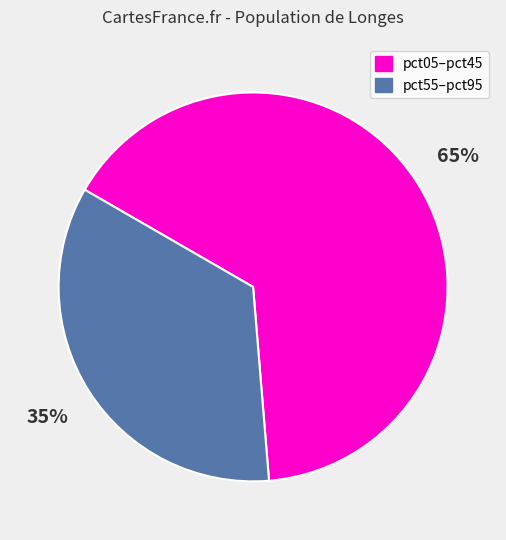

Count the number of slices in the pie.

2